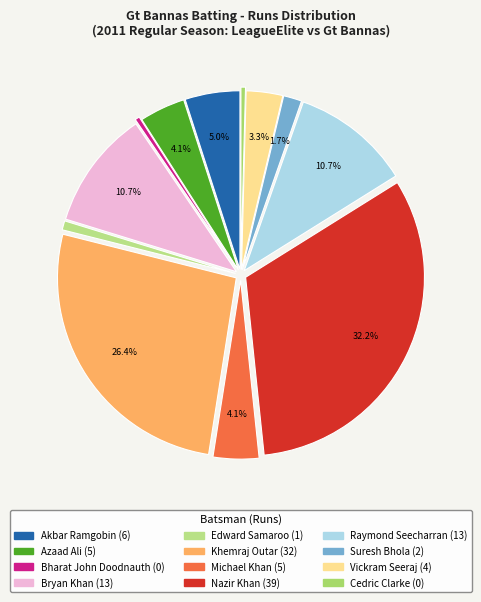

Combined, what portion of the pie is Azaad Ali and Bharat John Doodnauth?

4.2%